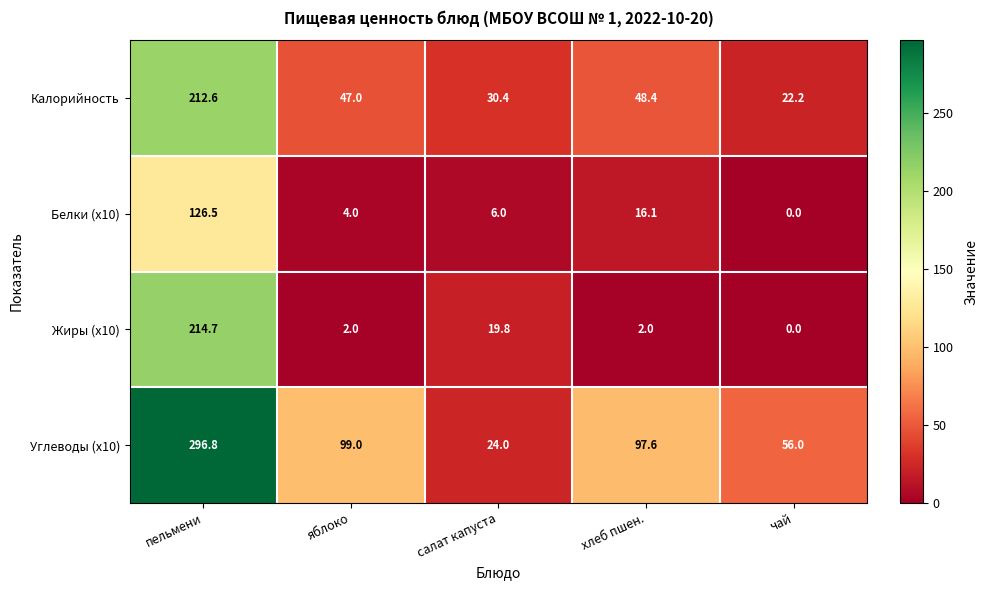

At хлеб пшен., list the series in order from smallest to largest.

Жиры (x10), Белки (x10), Калорийность, Углеводы (x10)